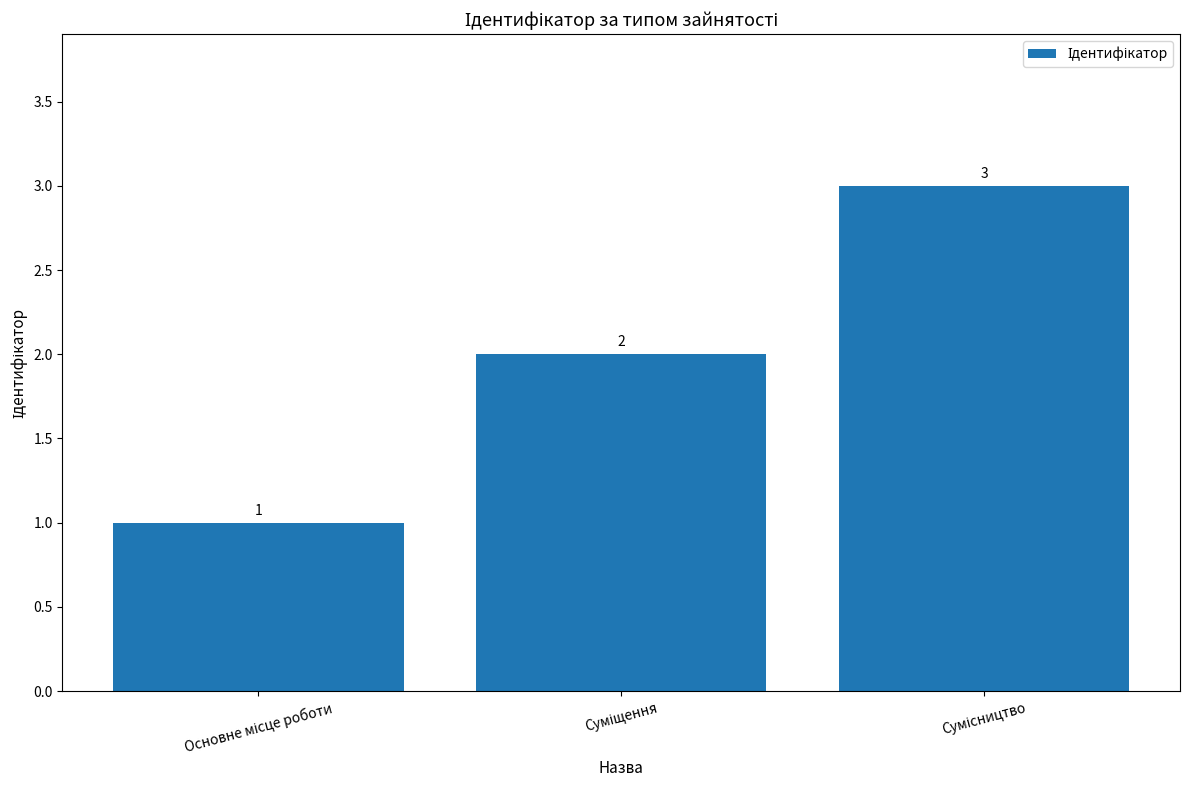

What is the sum of all values?

6